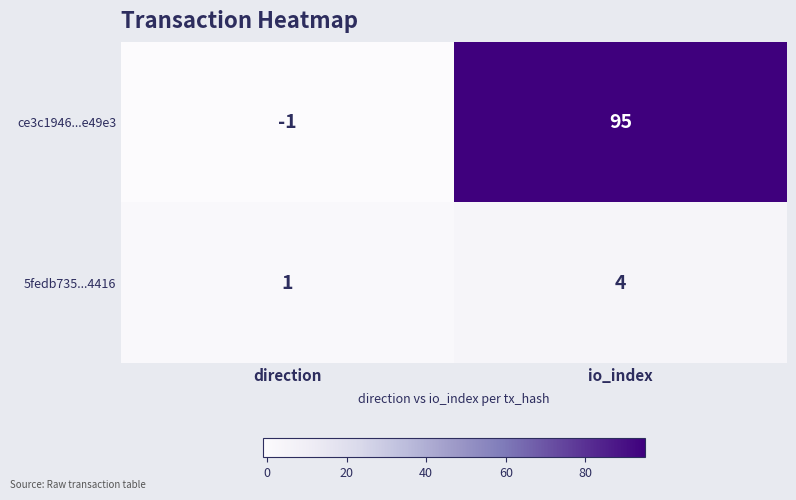

At how many categories does at least one series exceed 33?

1